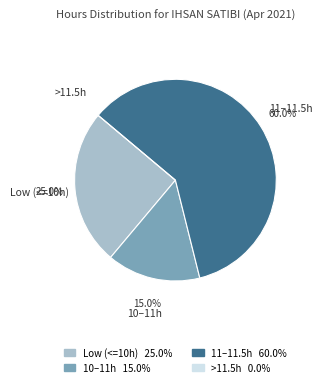

Which has a higher value, 11–11.5h or Low (<=10h)?

11–11.5h